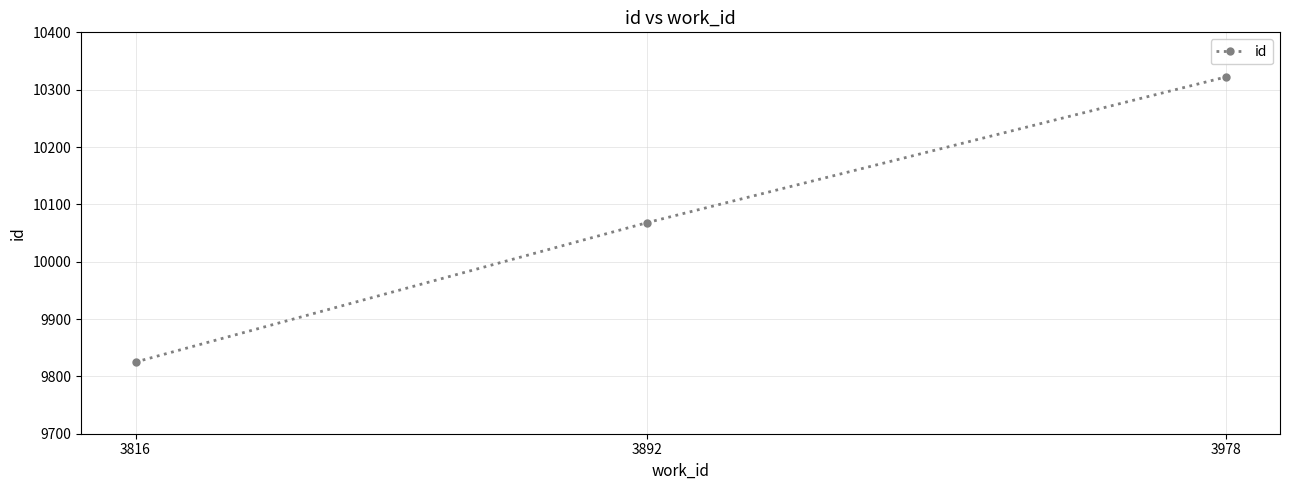

What is the minimum value shown in the chart?

9825